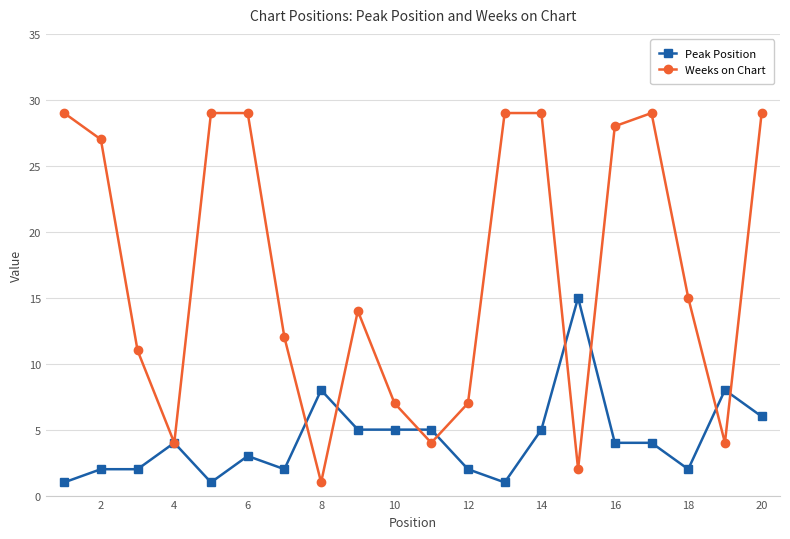

Rank the series by their average value, from highest to lowest.

Weeks on Chart, Peak Position